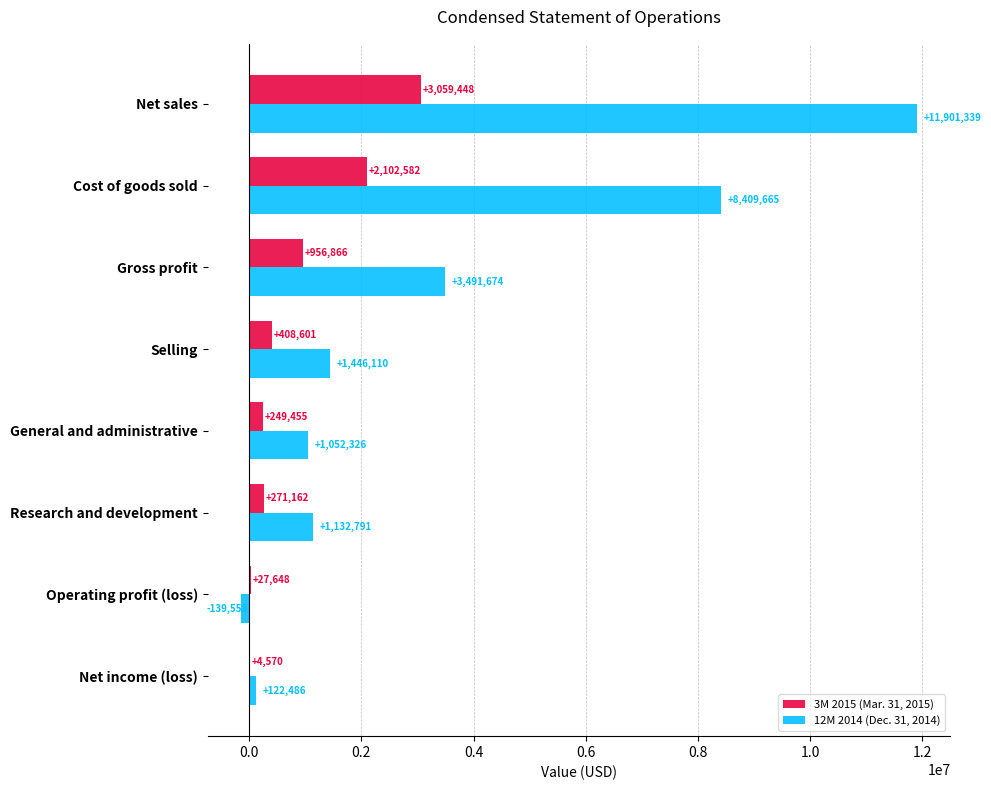

What is the sum of the 12M 2014 (Dec. 31, 2014) values at Cost of goods sold and Operating profit (loss)?

8270112